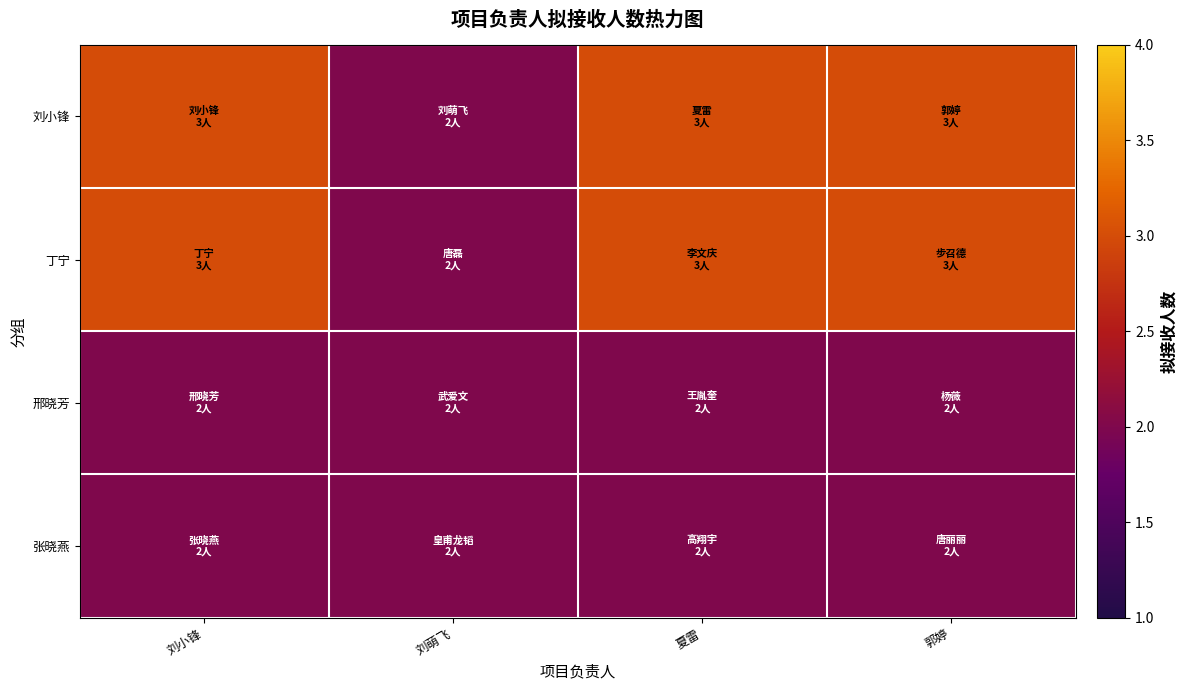

Rank the series at 夏雷 from highest to lowest value.

刘小锋, 丁宁, 邢晓芳, 张晓燕